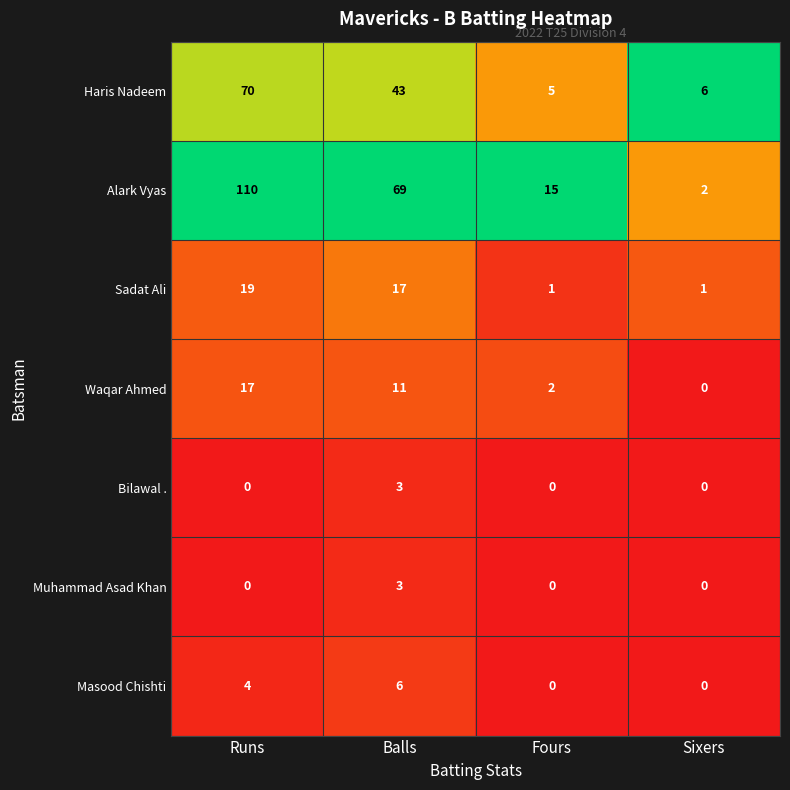

Which series changed the most between Runs and Sixers?

Alark Vyas